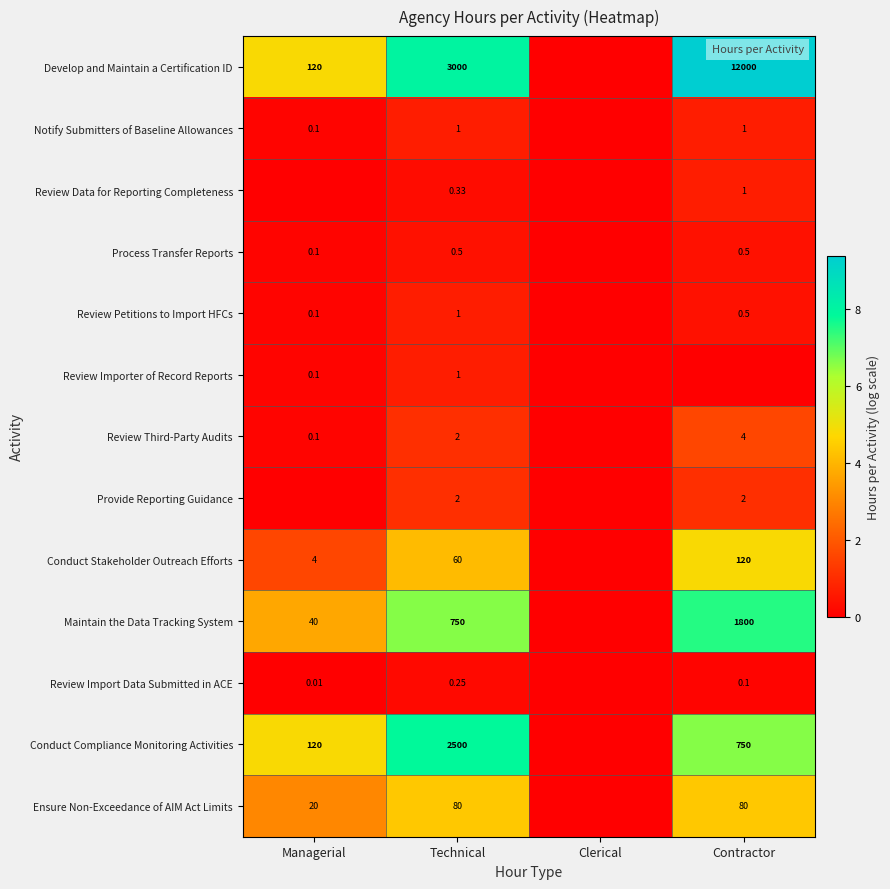

Which has a higher value, Clerical or Managerial?

Managerial